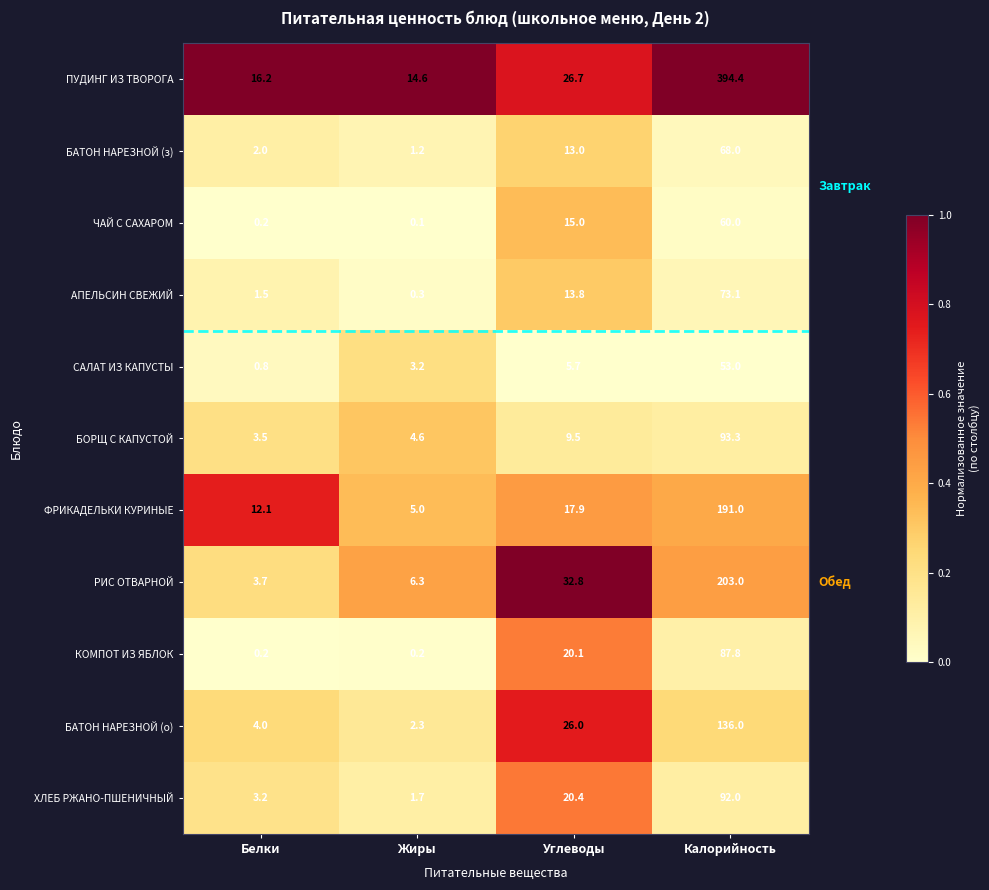

The value of ЧАЙ С САХАРОМ at Углеводы is 9.7. True or false?

False